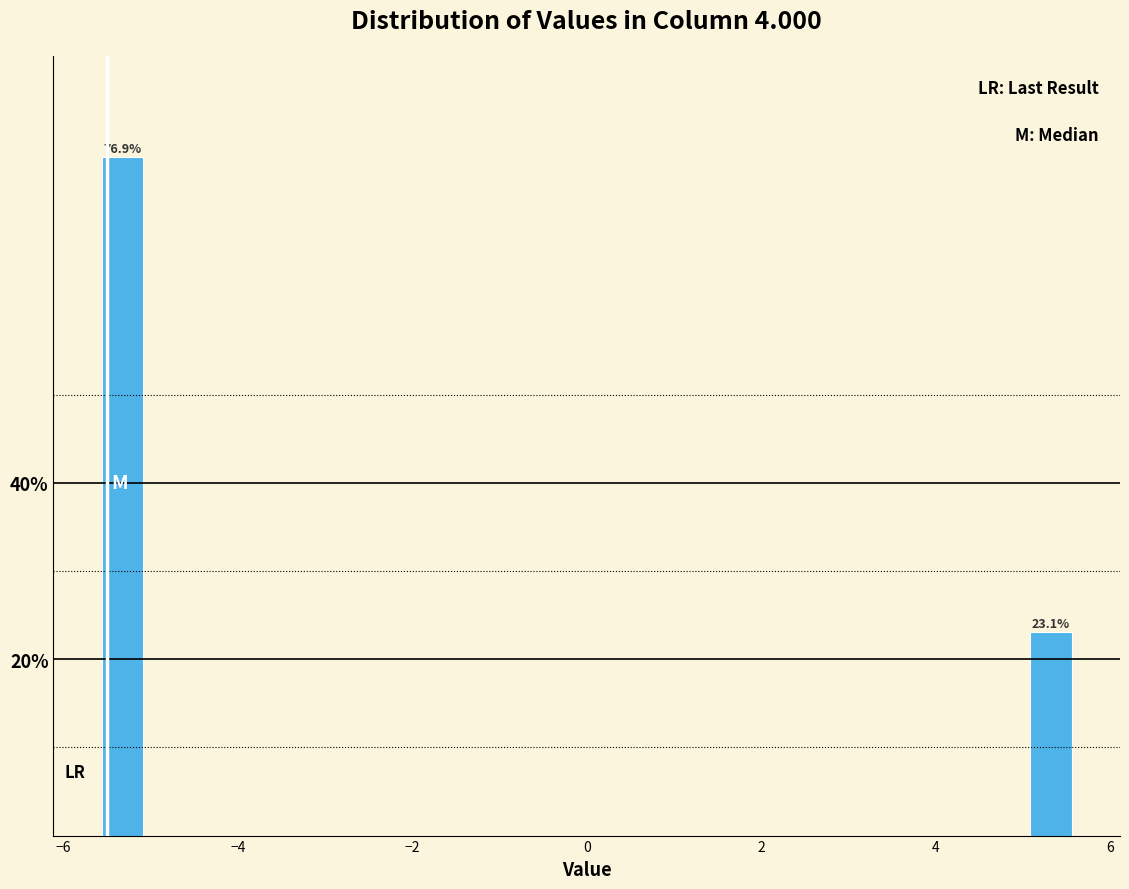

Read against the x-axis, roughly where is the centre of the tallest bar?

-5.4